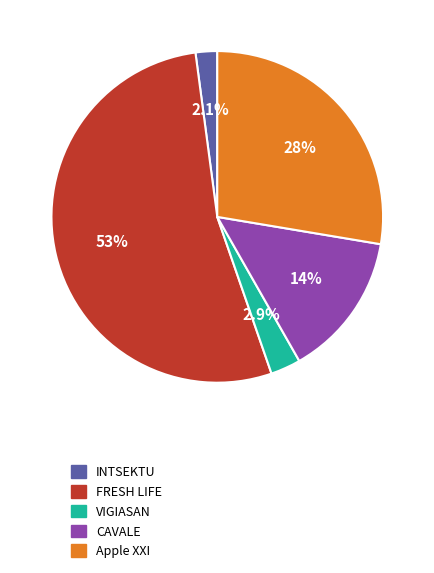

What is the smallest slice in the pie chart?

INTSEKTU